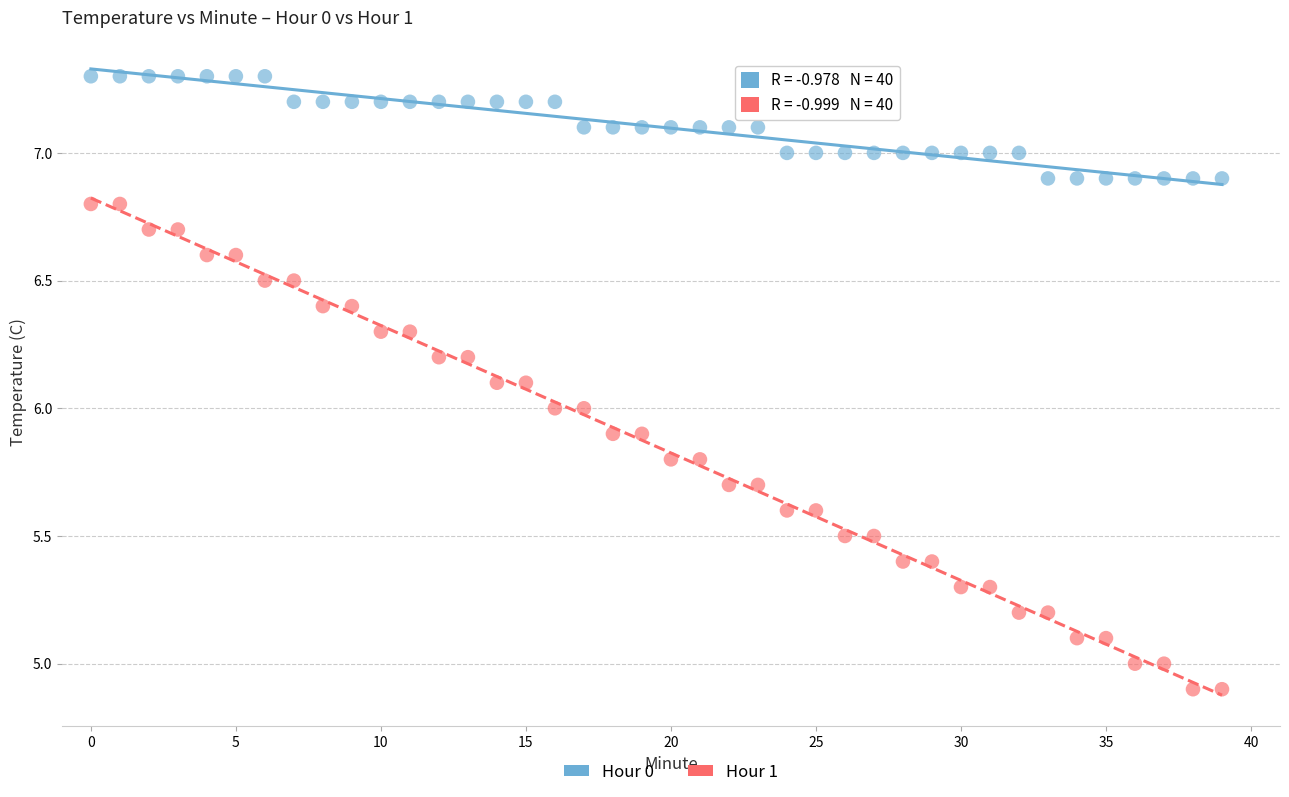

Which series contains the lowest Y value?

Hour 1